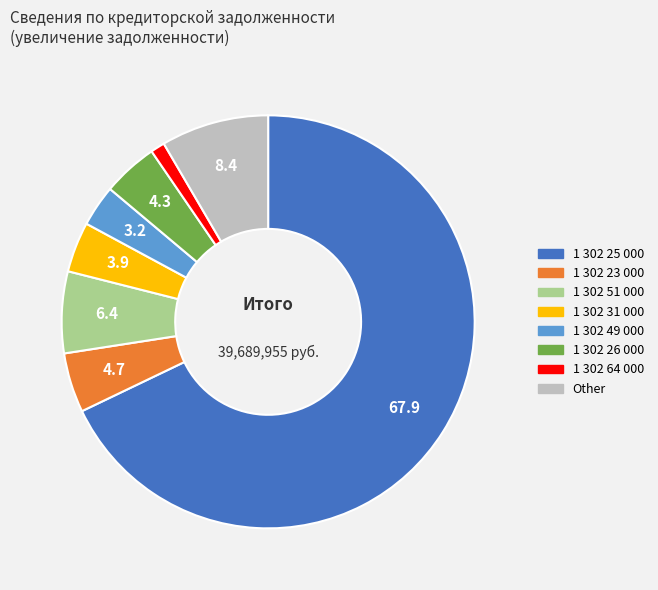

What is the largest slice in the pie chart?

1 302 25 000